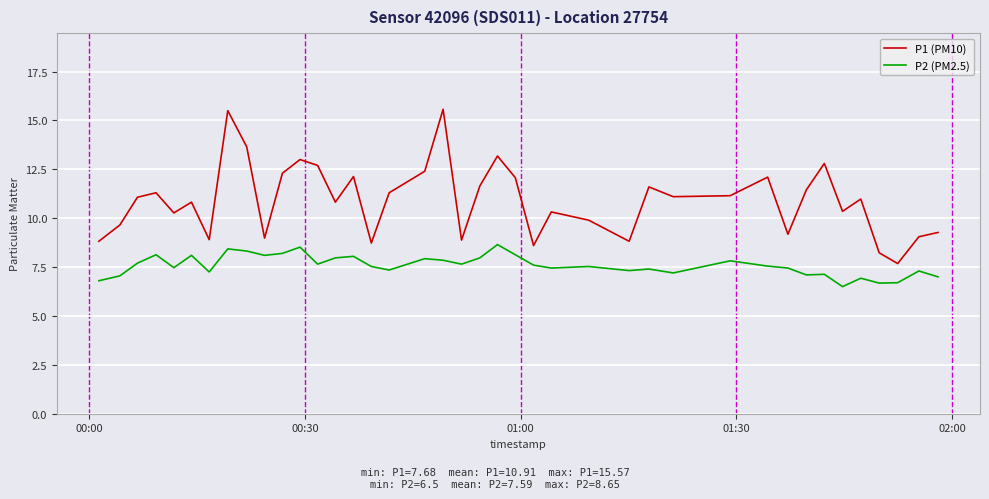

List the series in order of their peak value, lowest first.

P2 (PM2.5), P1 (PM10)